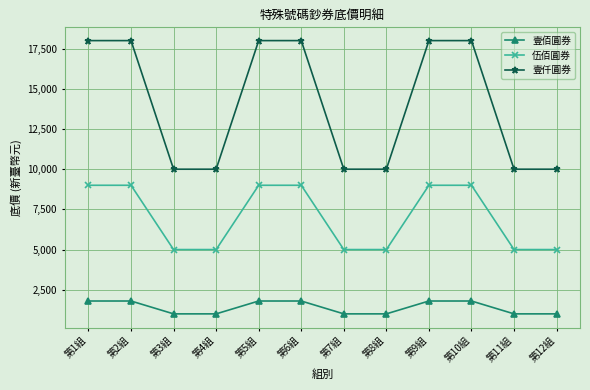

True or false: 壹佰圓券 and 伍佰圓券 intersect in this chart.

False